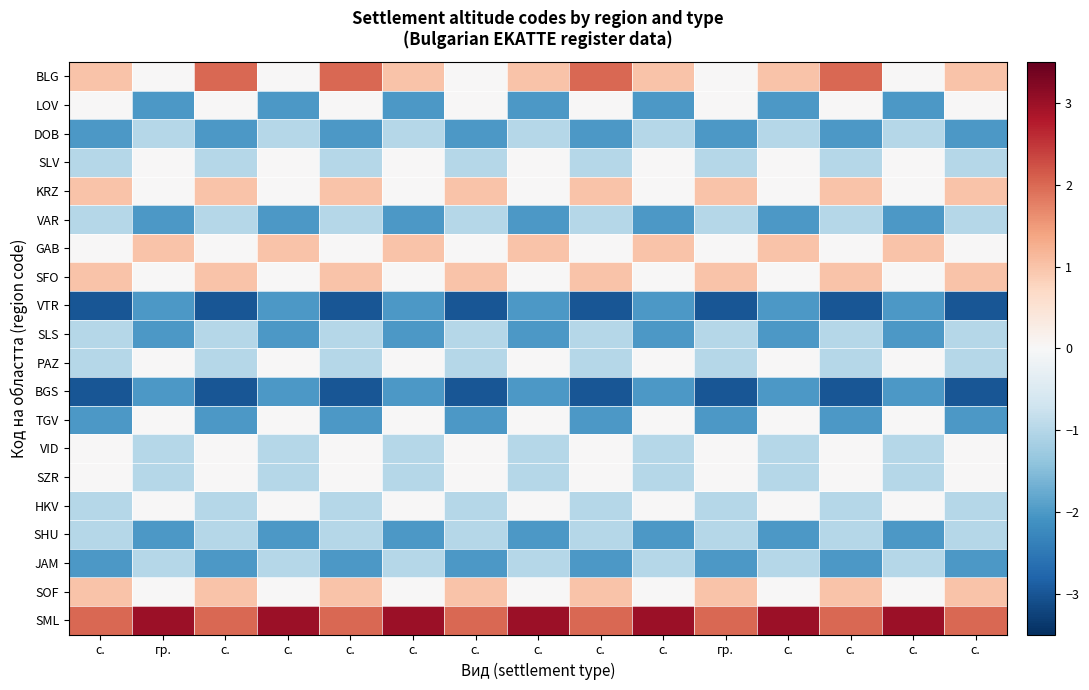

Between с. and с., which is larger?

с.